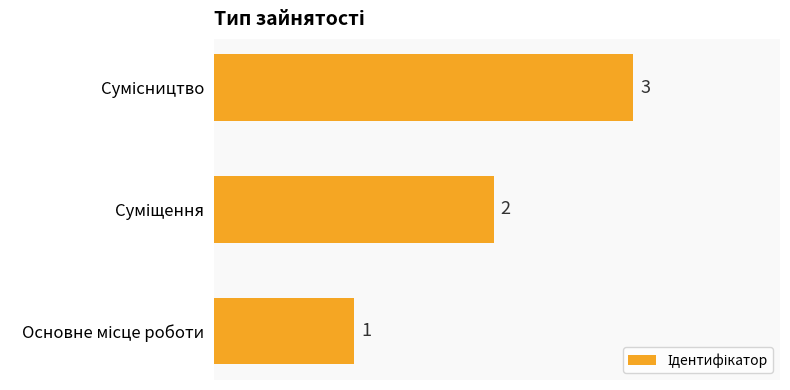

How many values are between 1 and 3?

3